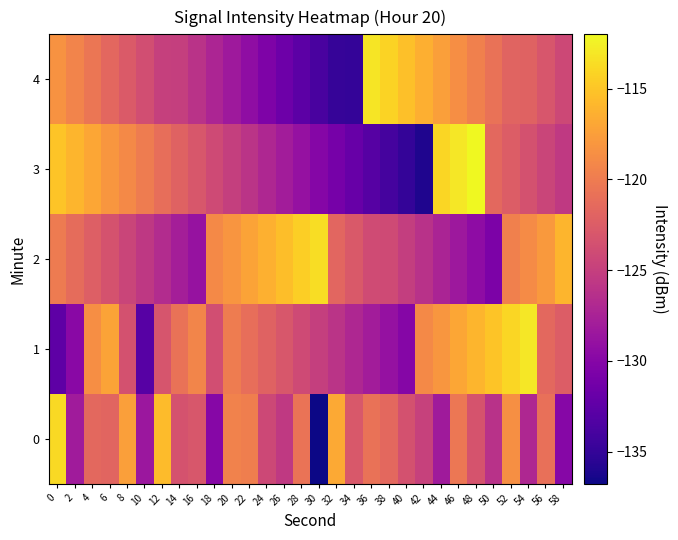

Which category has the lowest value across all series?

30